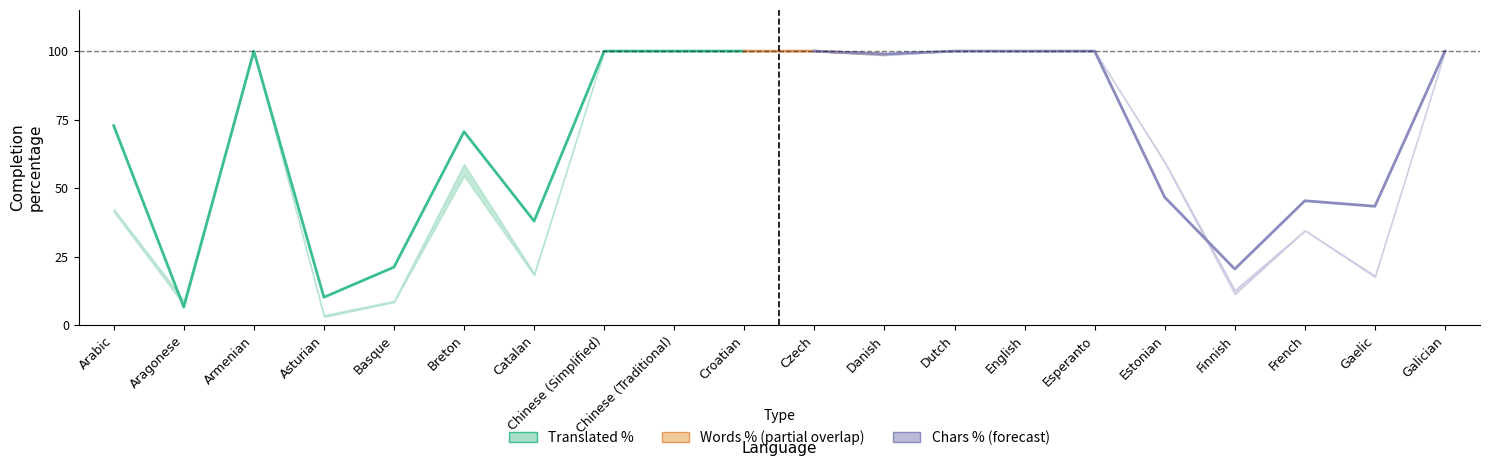

Approximately how many times larger is the value at Asturian compared to Basque?

0.5